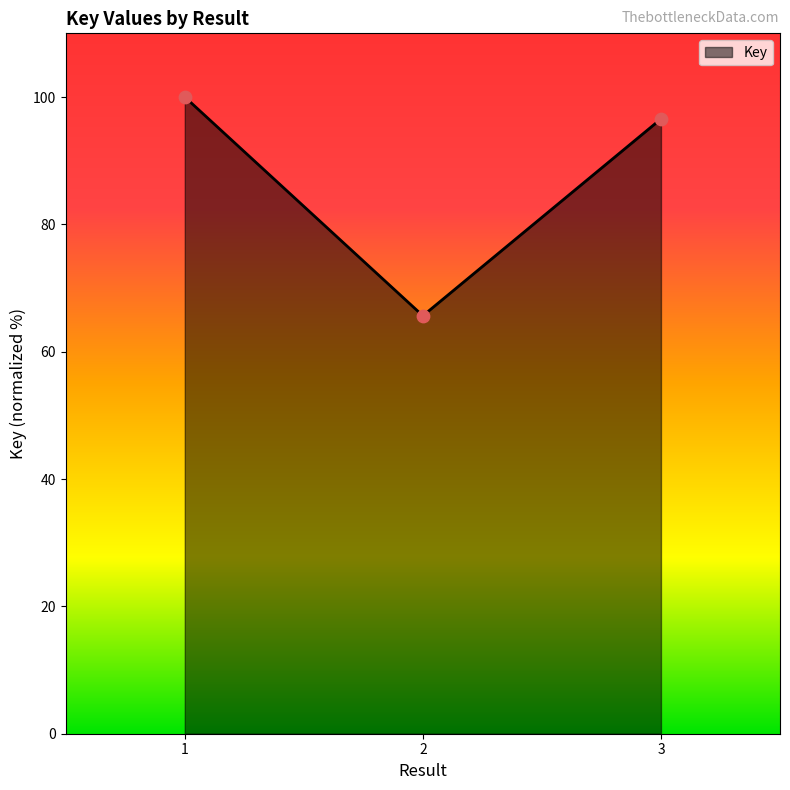

What is the ratio of the value at 1 to the value at 3?

1.0